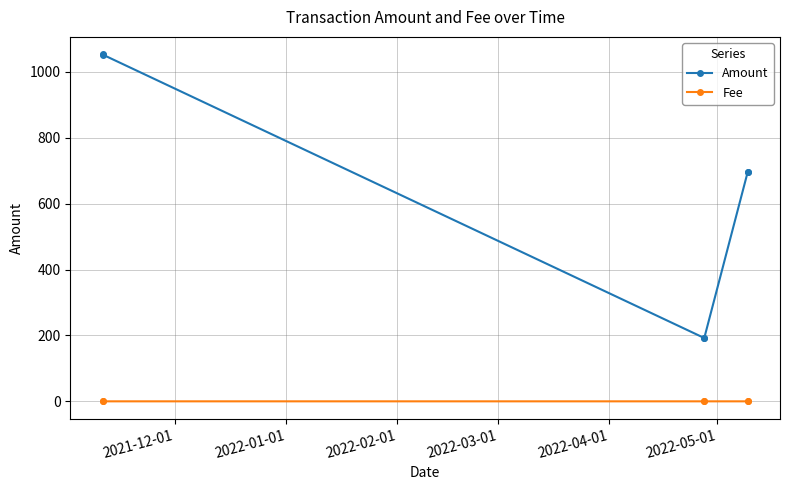

List the series in order of their peak value, highest first.

Amount, Fee